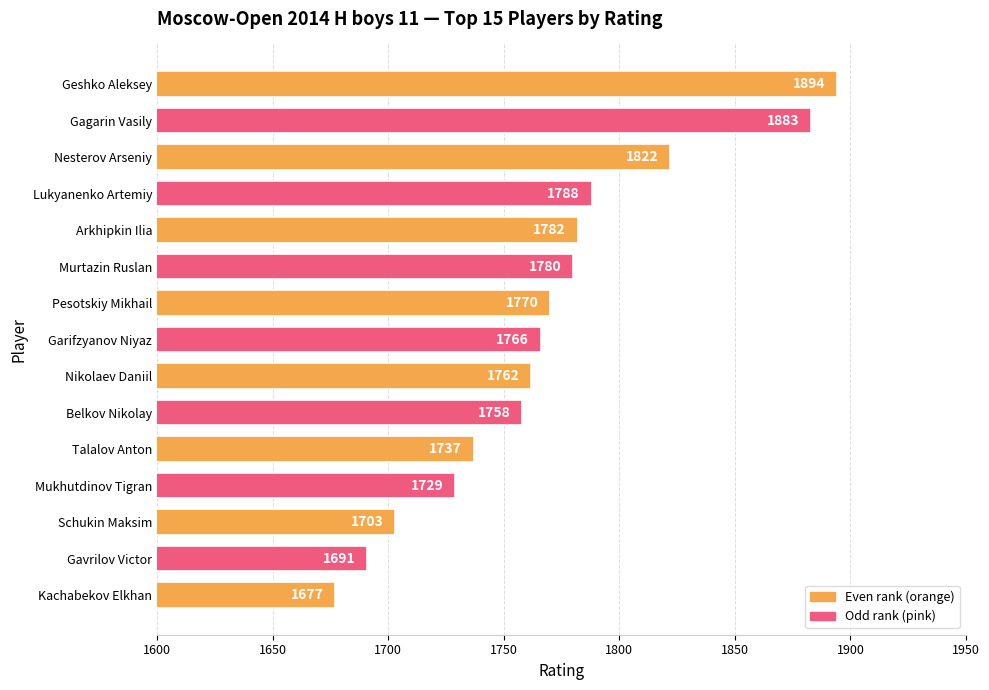

List the labels in order of value, largest first.

Geshko Aleksey, Gagarin Vasily, Nesterov Arseniy, Lukyanenko Artemiy, Arkhipkin Ilia, Murtazin Ruslan, Pesotskiy Mikhail, Garifzyanov Niyaz, Nikolaev Daniil, Belkov Nikolay, Talalov Anton, Mukhutdinov Tigran, Schukin Maksim, Gavrilov Victor, Kachabekov Elkhan